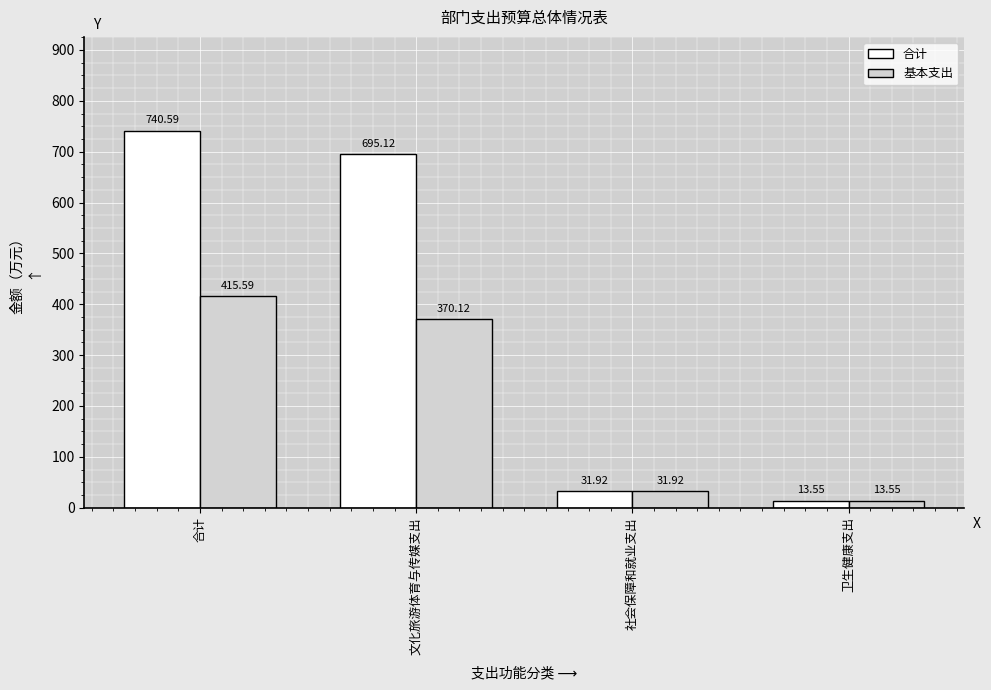

List the labels in order of 基本支出 value, largest first.

合计, 文化旅游体育与传媒支出, 社会保障和就业支出, 卫生健康支出